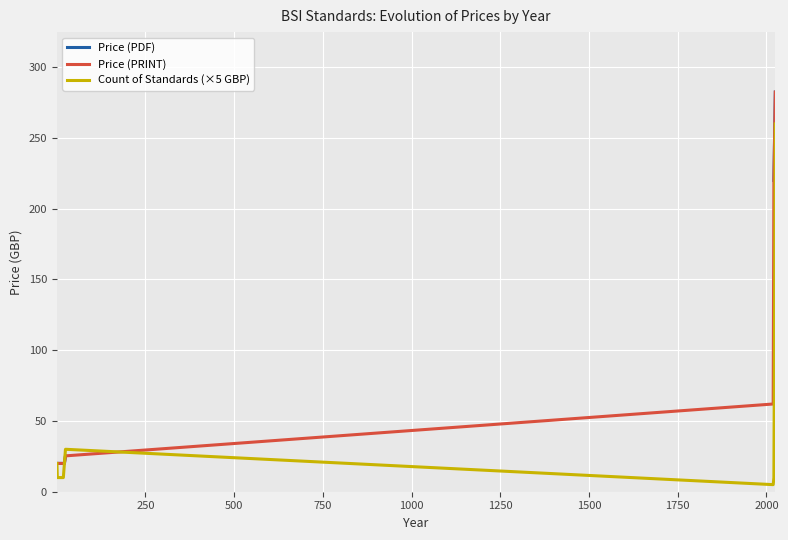

What is the highest value of the Count of Standards (×5 GBP) series?

260.0